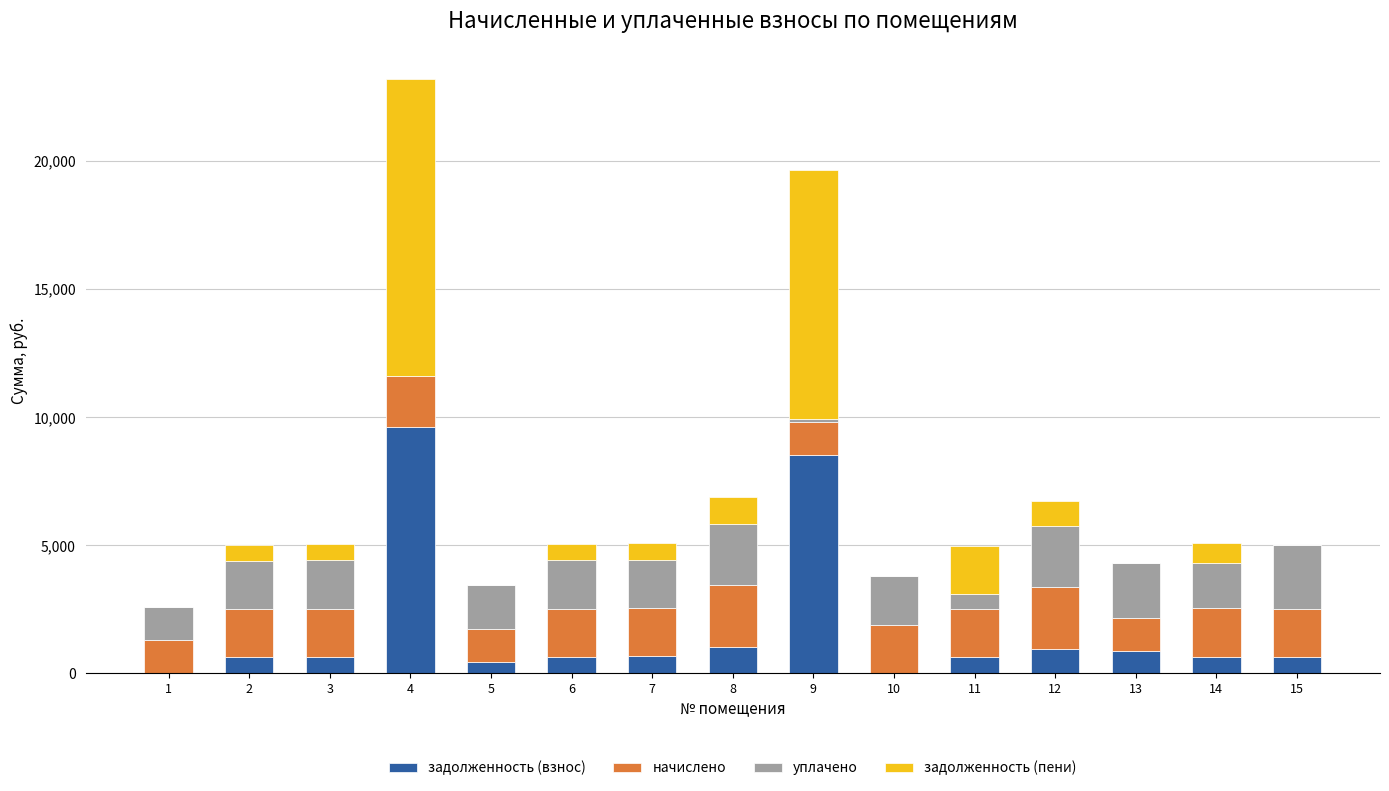

Count the number of data series in this chart.

4